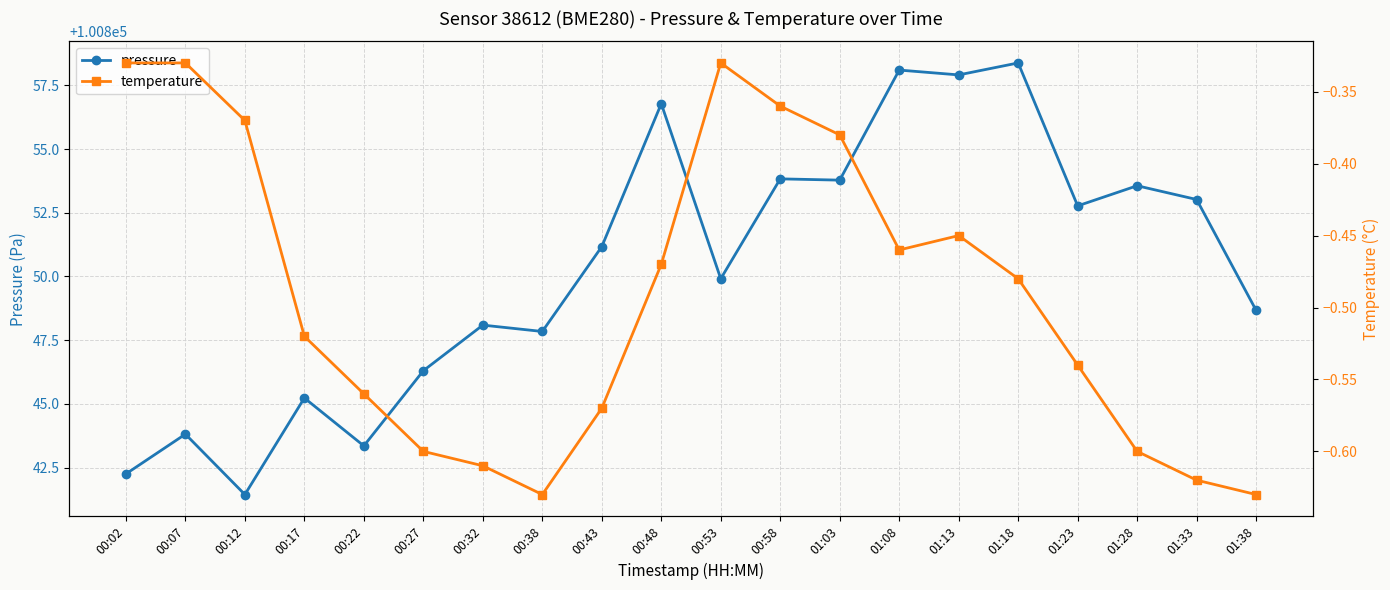

What is the difference between the highest and lowest values at 00:38?

100848.5